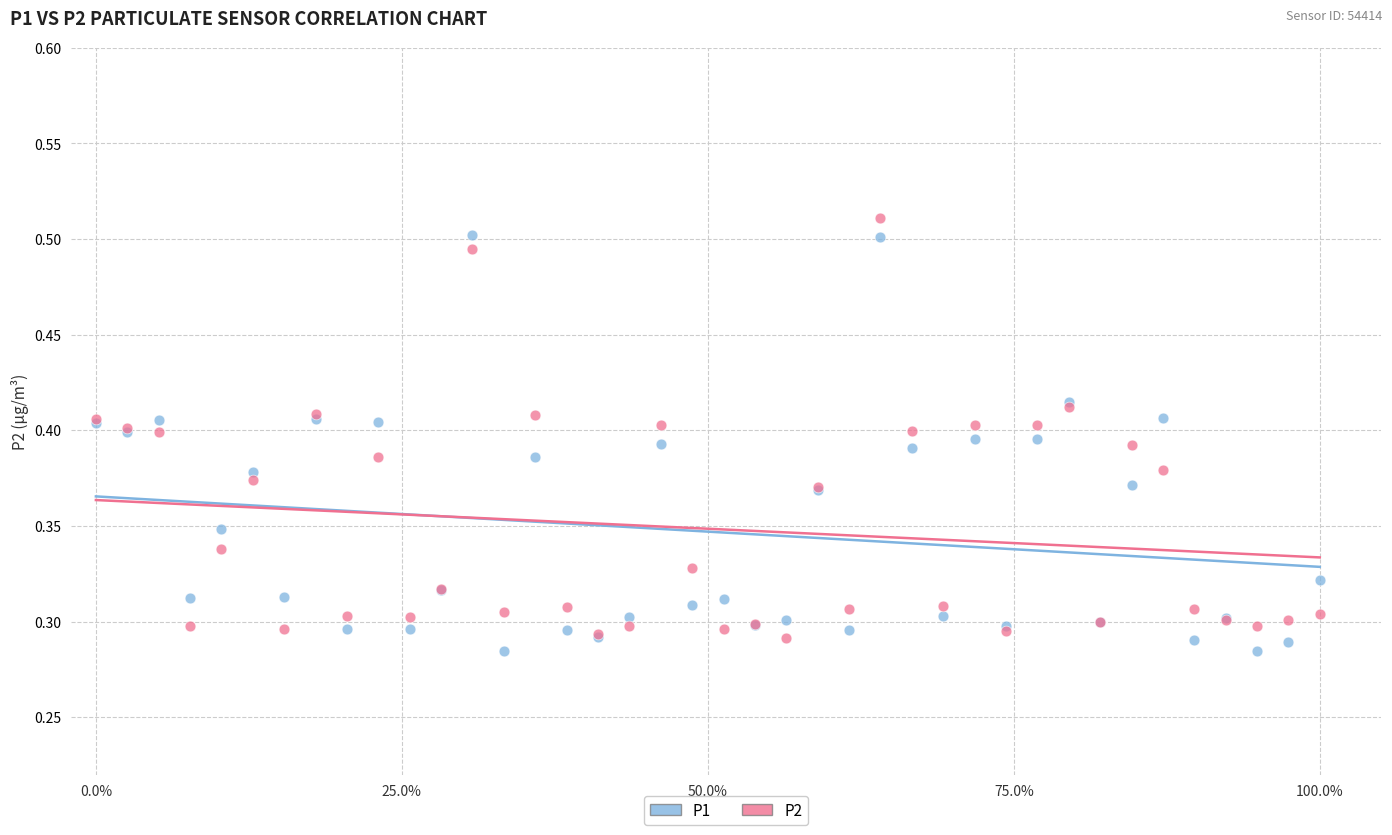

Which series contains the lowest Y value?

P1